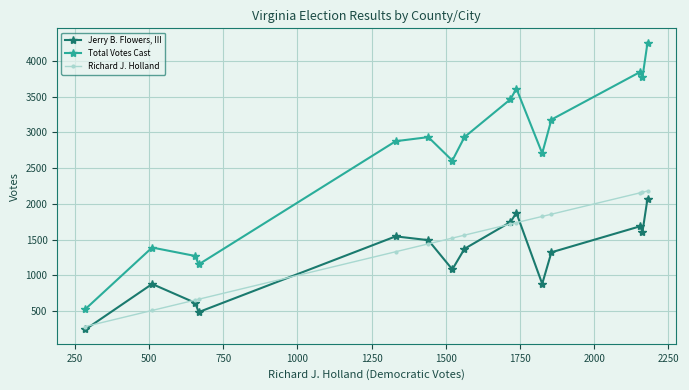

Which series has the largest range (max minus min)?

Total Votes Cast